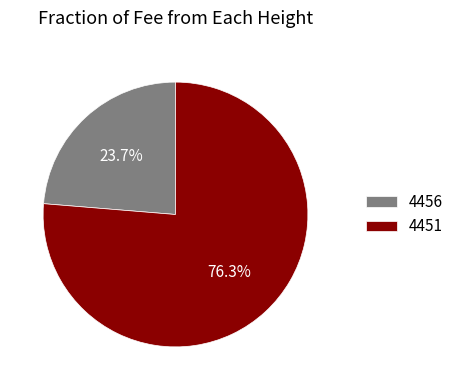

To the nearest percent, what percentage of the pie is 4456?

24%